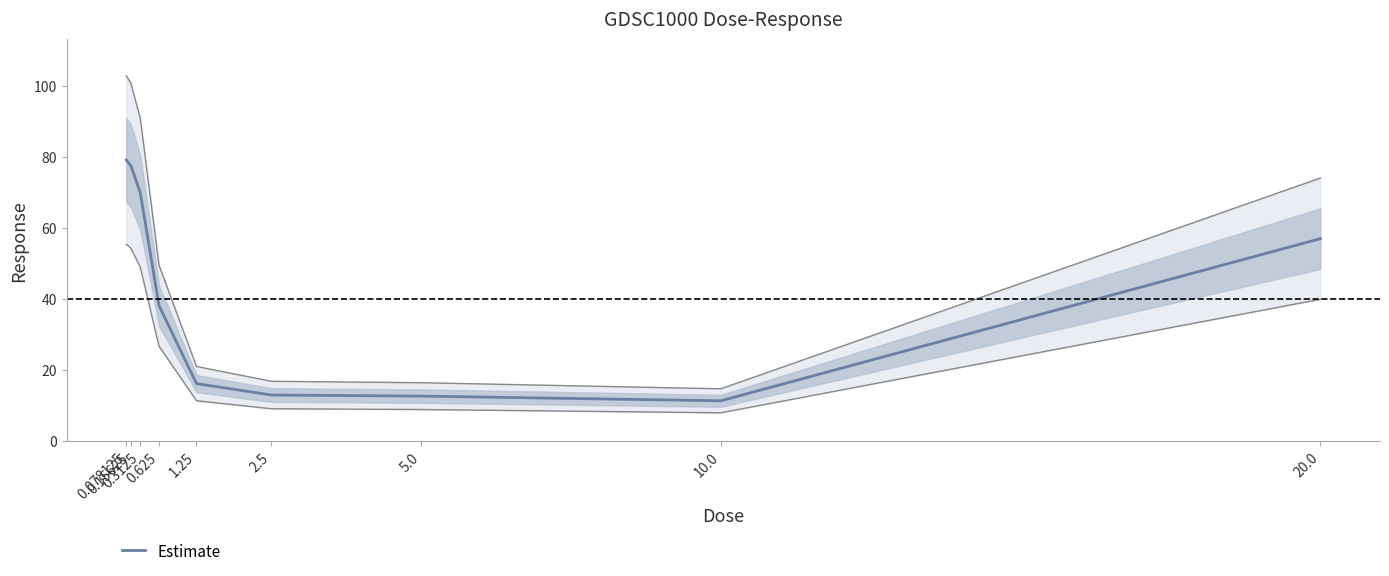

How many series are shown in this chart?

1